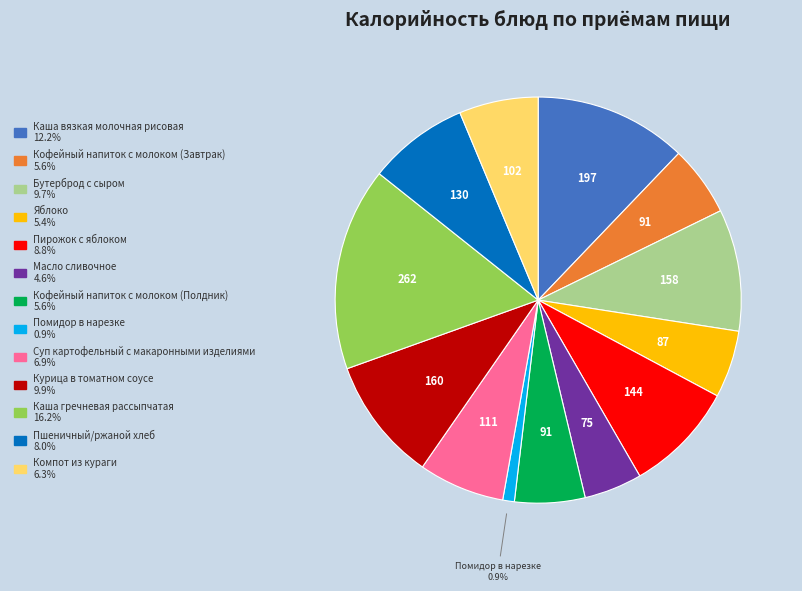

True or false: Кофейный напиток с молоком (Полдник) accounts for 6% of the total.

True